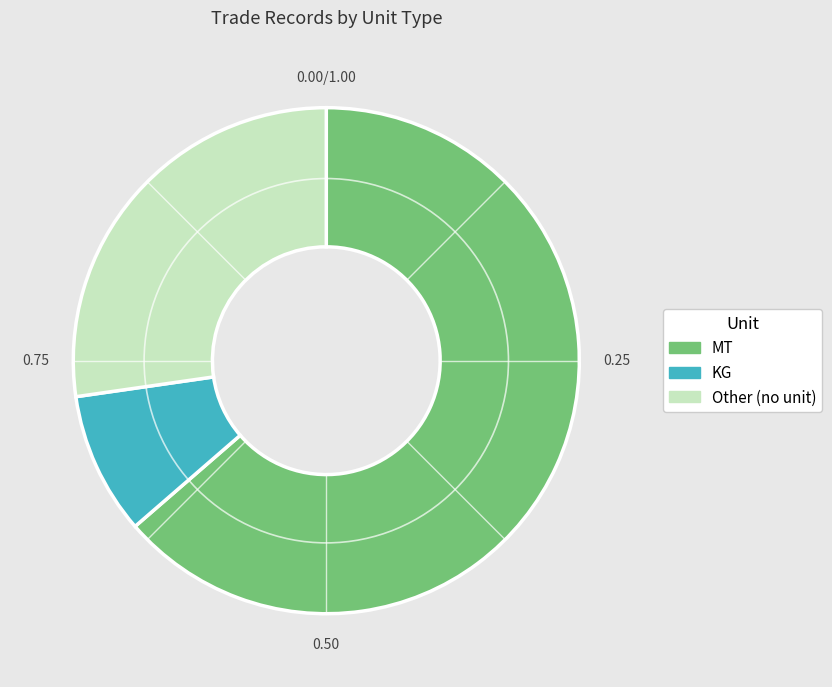

How many segments does this pie chart have?

3